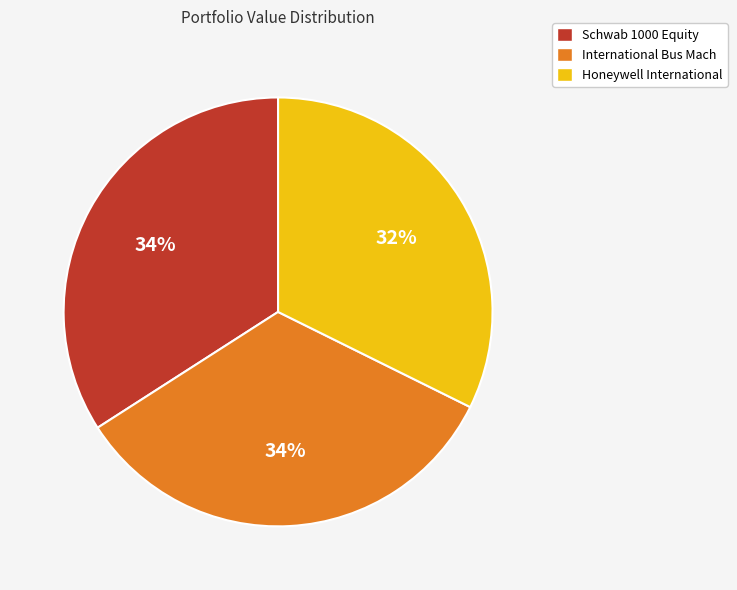

True or false: Schwab 1000 Equity accounts for 34% of the total.

True